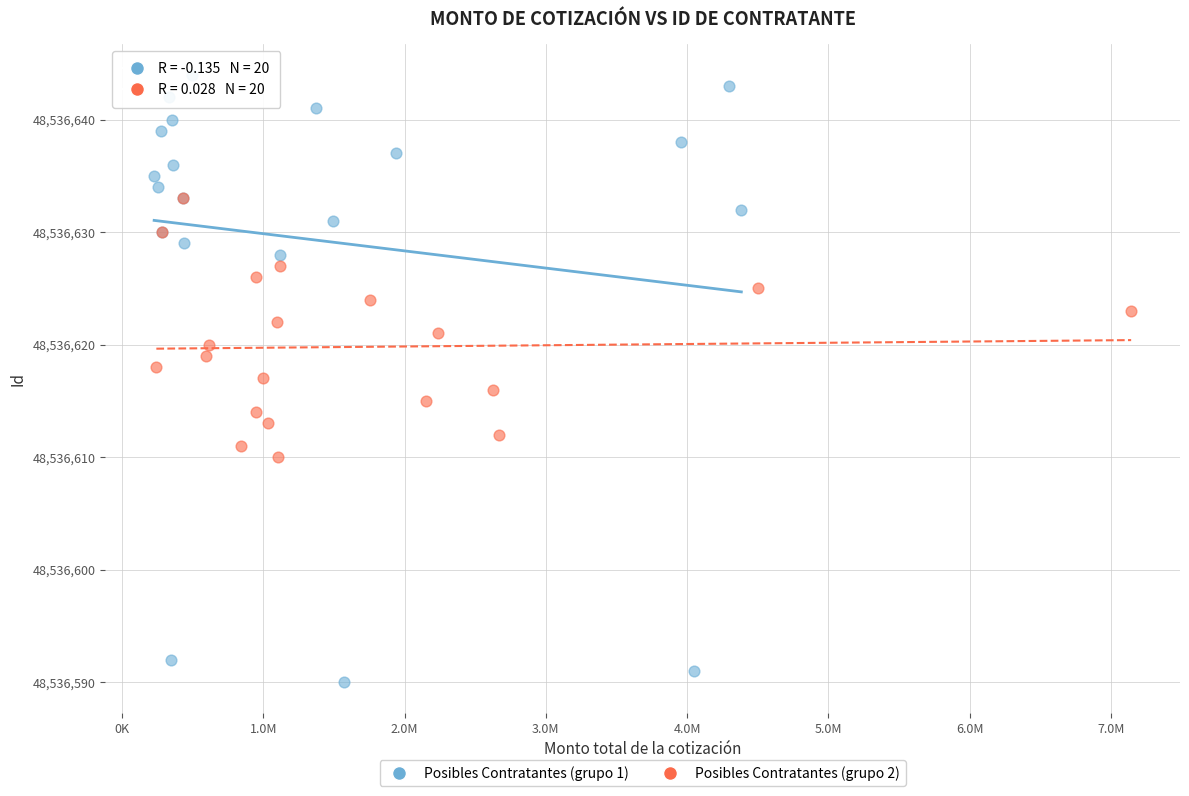

Which series reaches the maximum Y coordinate?

Posibles Contratantes (grupo 1)